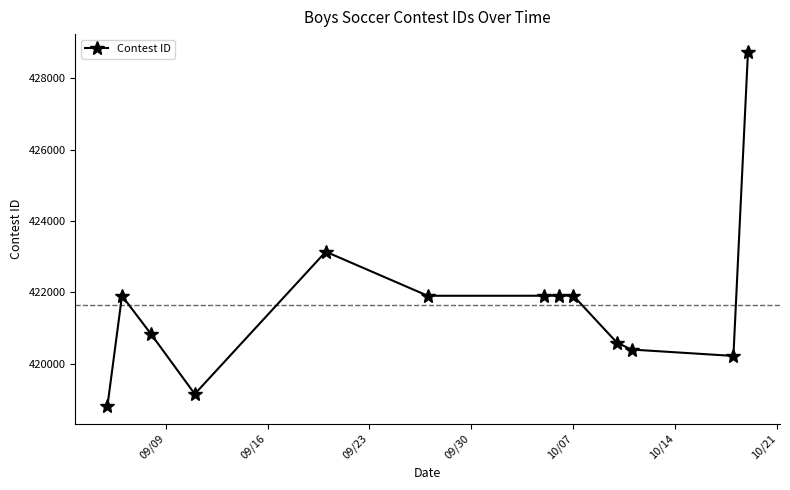

True or false: there are more than 2 points higher than both neighbors.

True